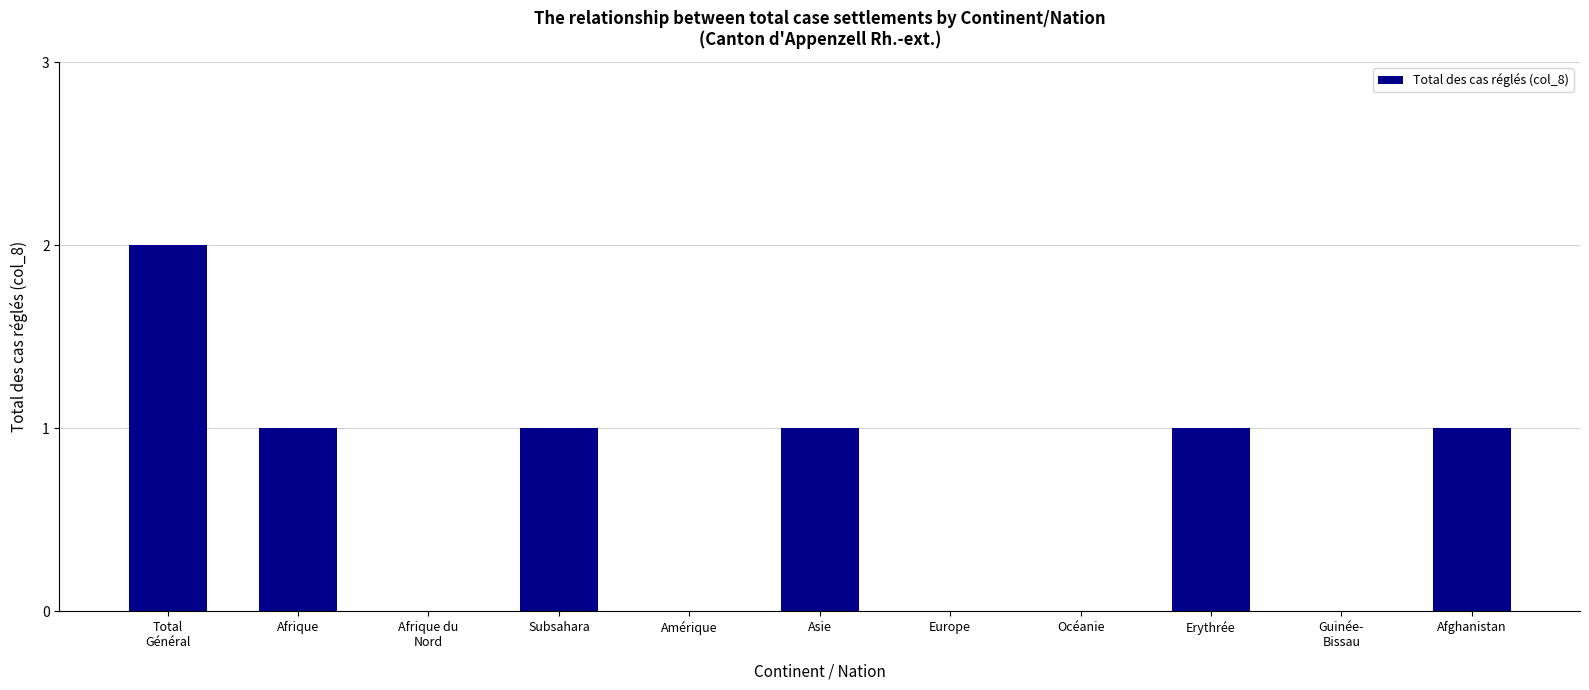

Are the bars horizontal?

No